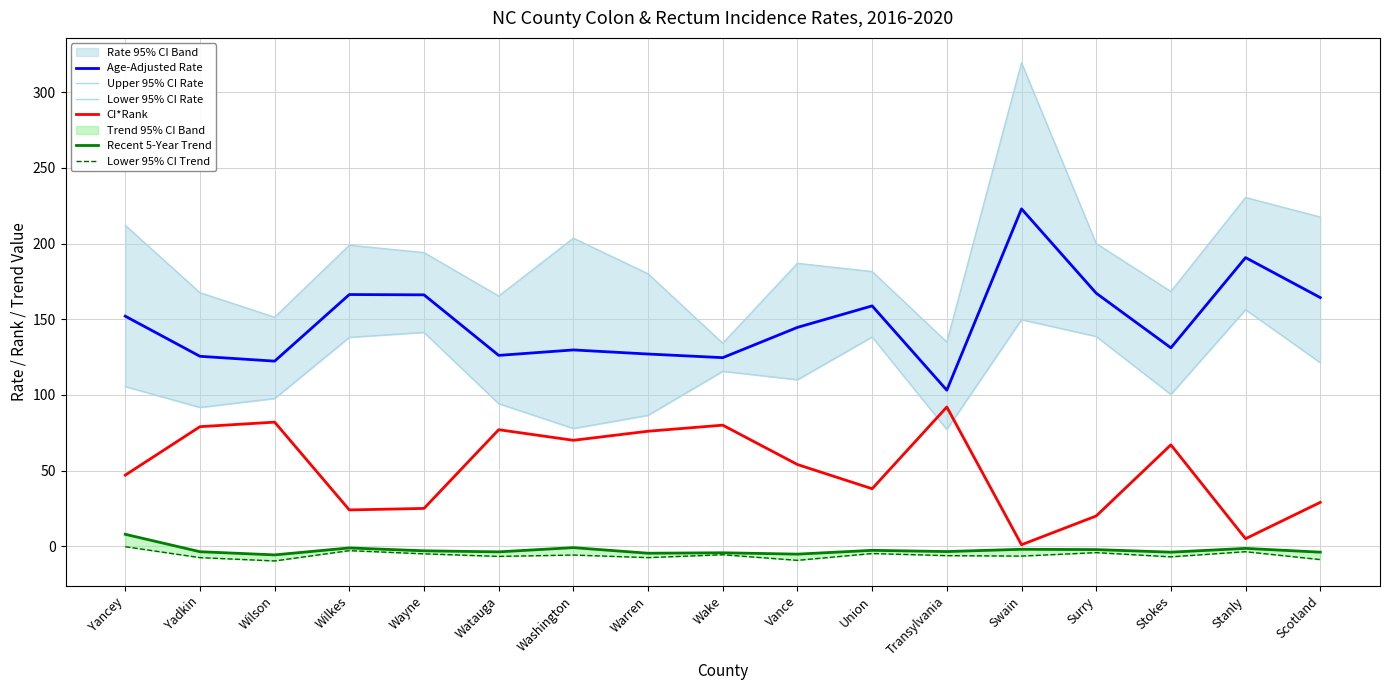

At which category does Upper 95% CI Rate reach its first local valley?

Wilson